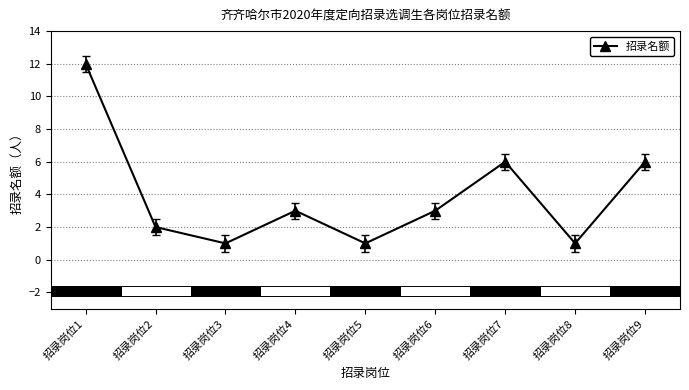

What is the maximum value shown in the chart?

12